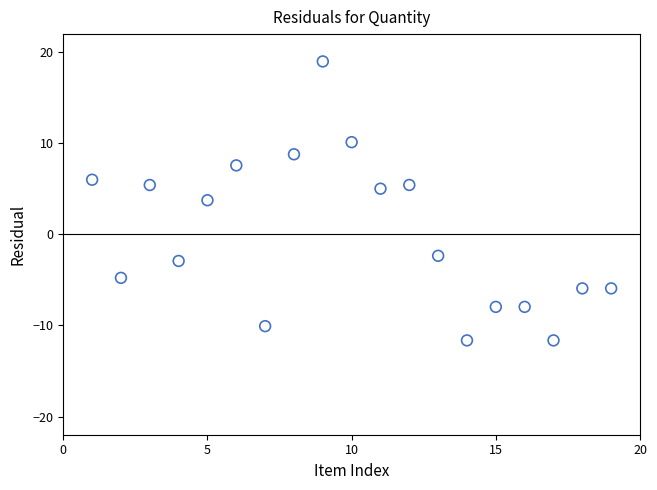

What Y value in the scatter plot is closest to 3?

3.8